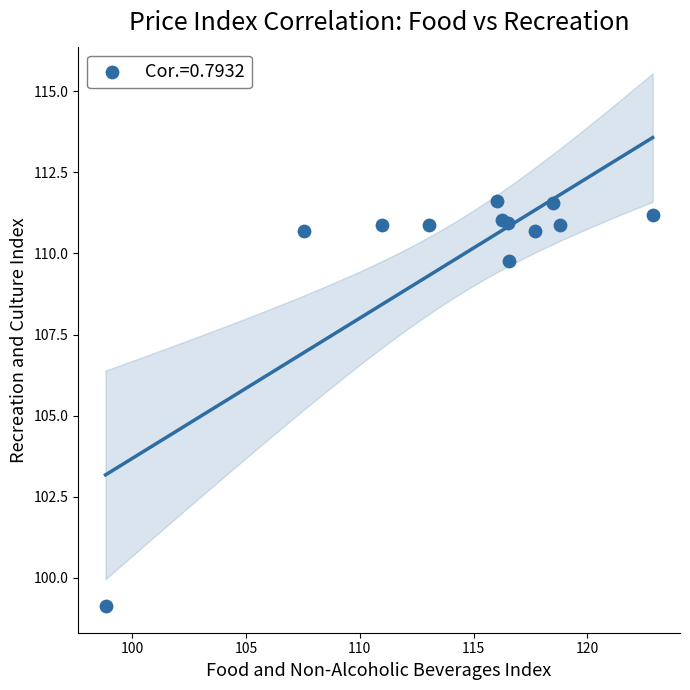

What Y value in the scatter plot is closest to 105?

109.8